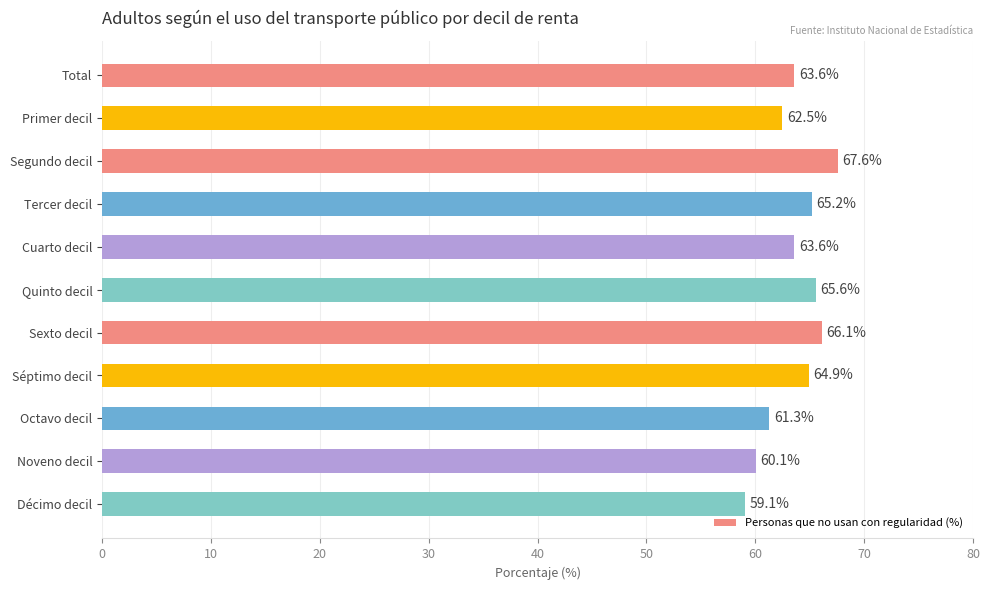

What position from the top is Tercer decil?

4